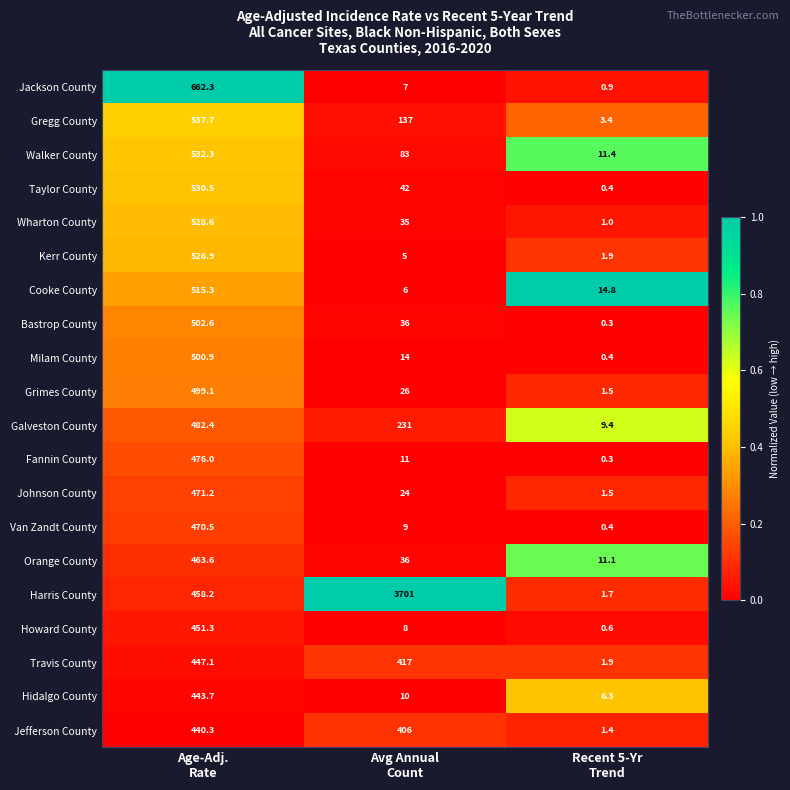

Which series has the largest range (max minus min)?

Harris County